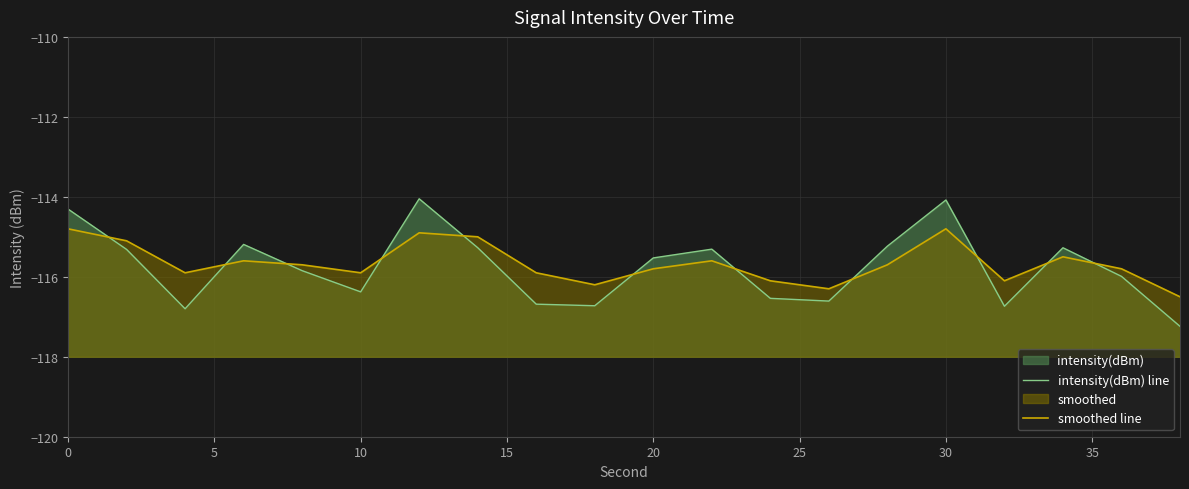

Which series has the largest total across all categories?

smoothed line